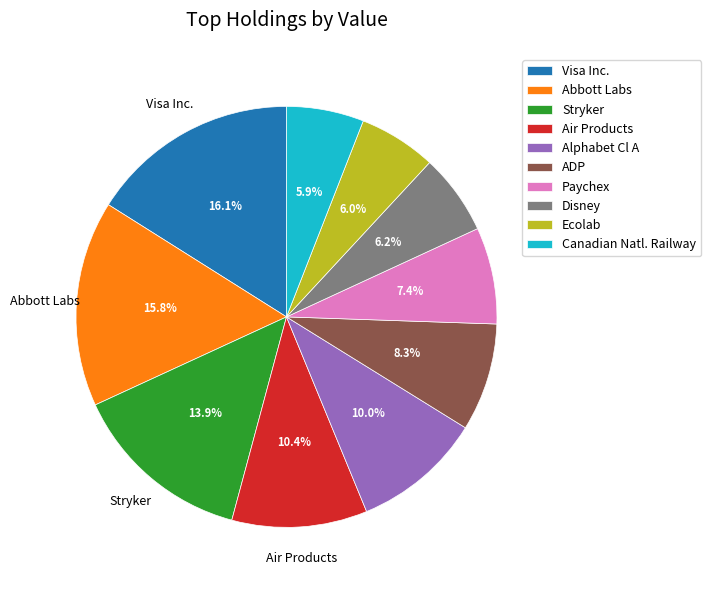

True or false: Alphabet Cl A accounts for 15% of the total.

False